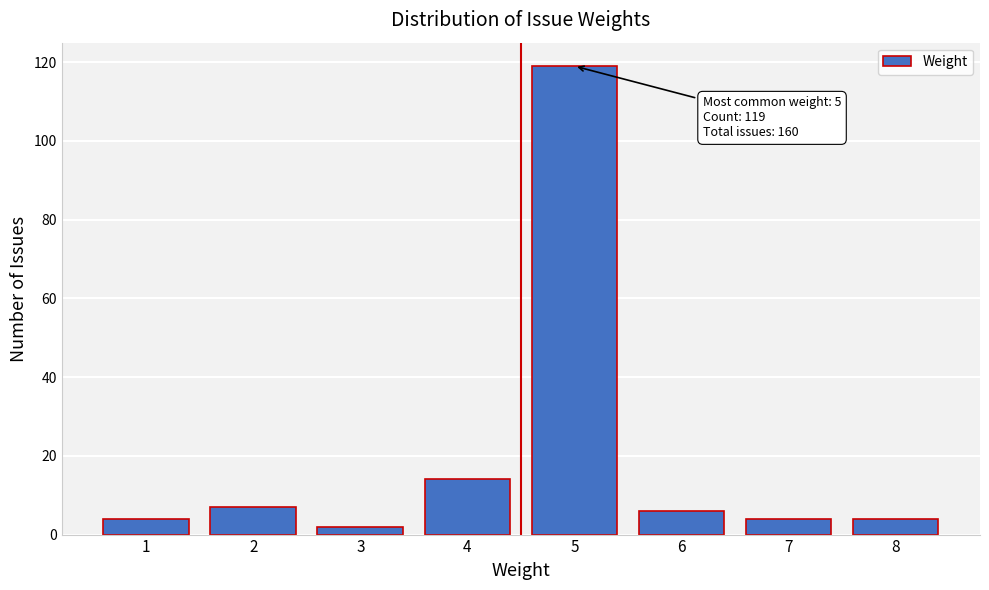

Reading left to right, transcribe all the data shown in this chart.

4	7	2	14	119	6	4	4